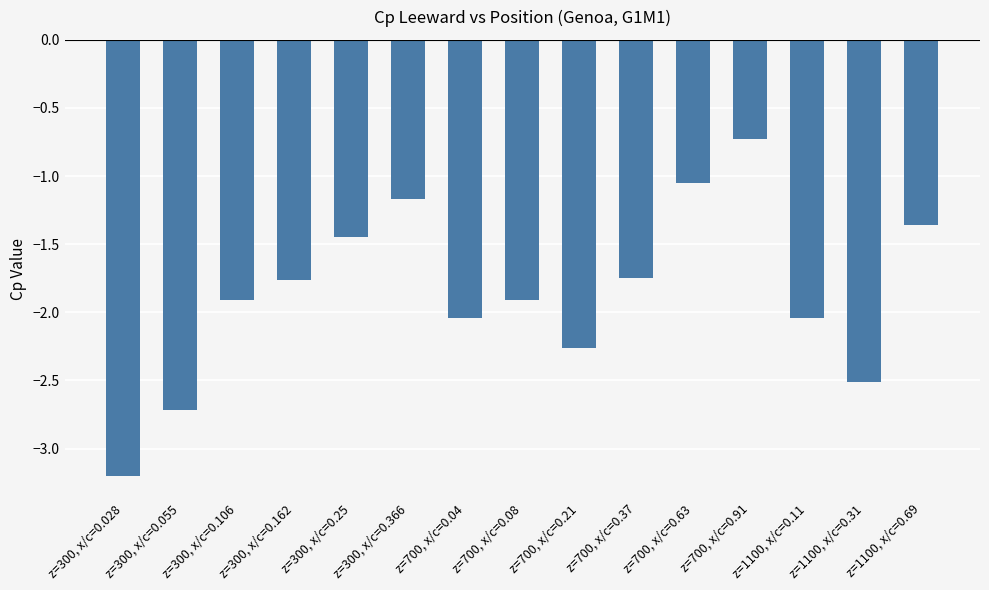

What is the maximum value shown in the chart?

-0.7